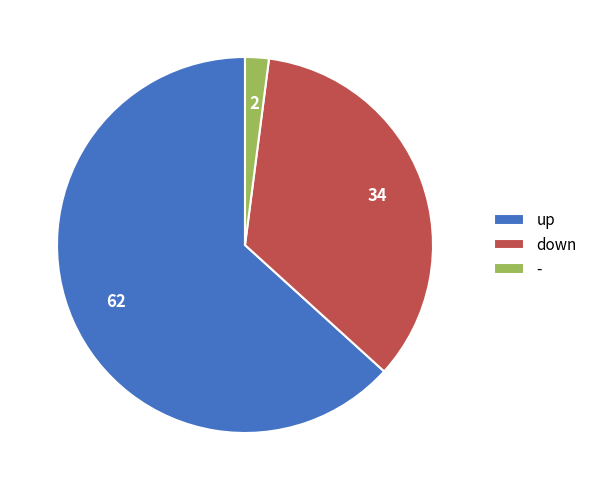

Do - and down together represent more than half of the pie?

No